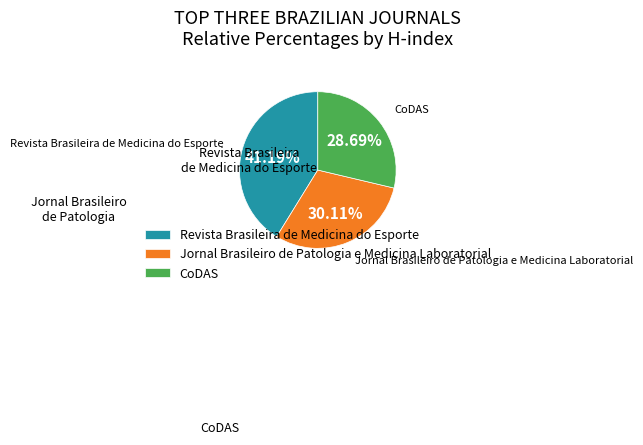

What percentage do Revista Brasileira de Medicina do Esporte and CoDAS together represent?

69.9%